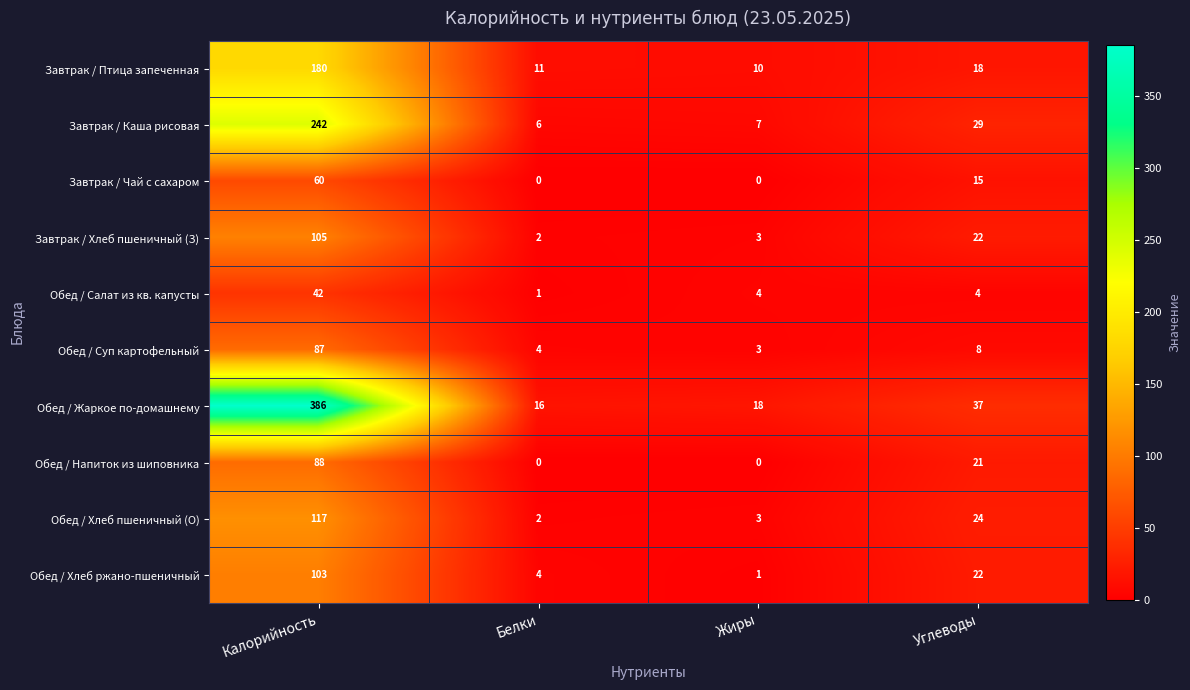

Which series has the largest range (max minus min)?

Обед / Жаркое по-домашнему